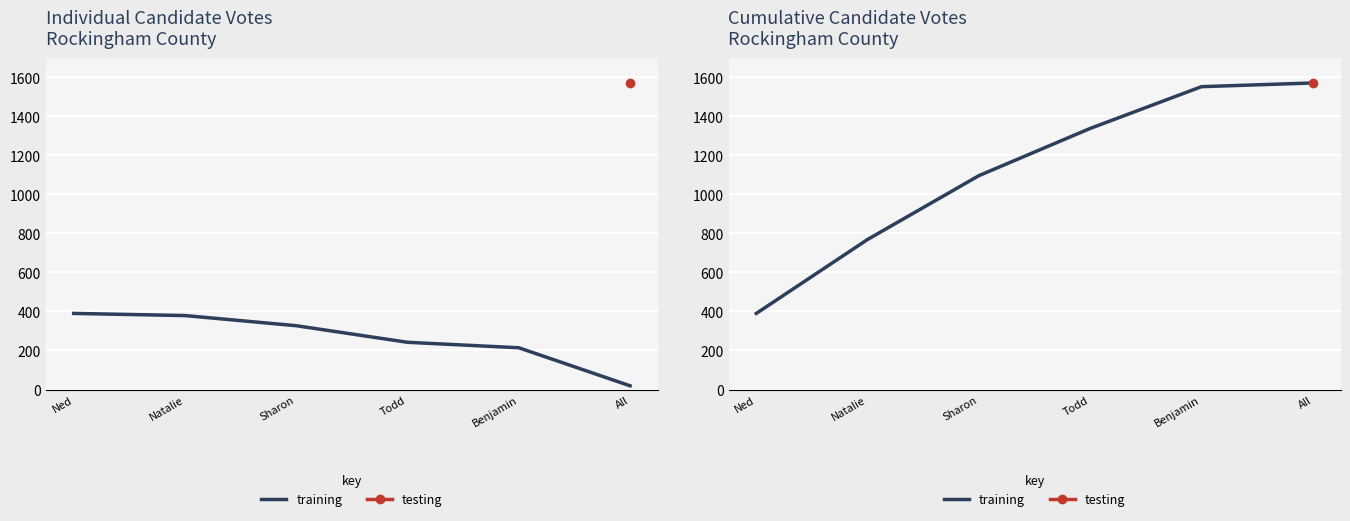

Reading left to right, list all the values displayed in this chart.

390	769	1096	1338	1552	1571